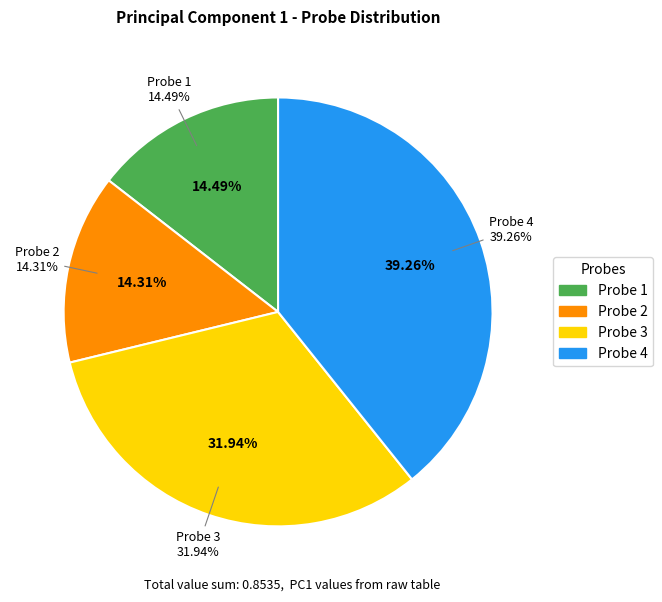

Combined, do Probe 1 and Probe 4 account for over 50%?

Yes